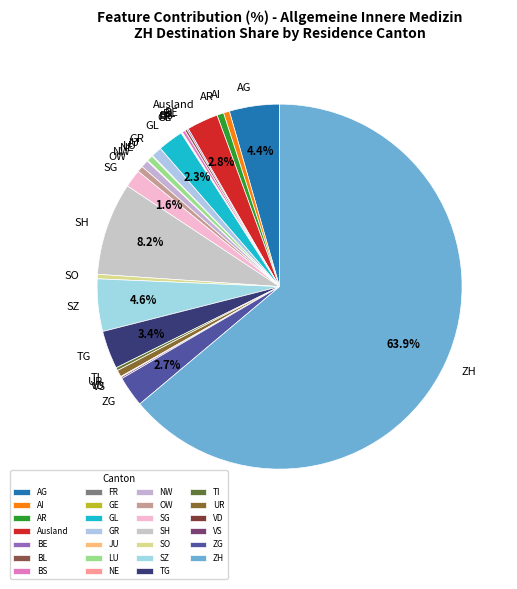

Do LU and Ausland together represent more than half of the pie?

No